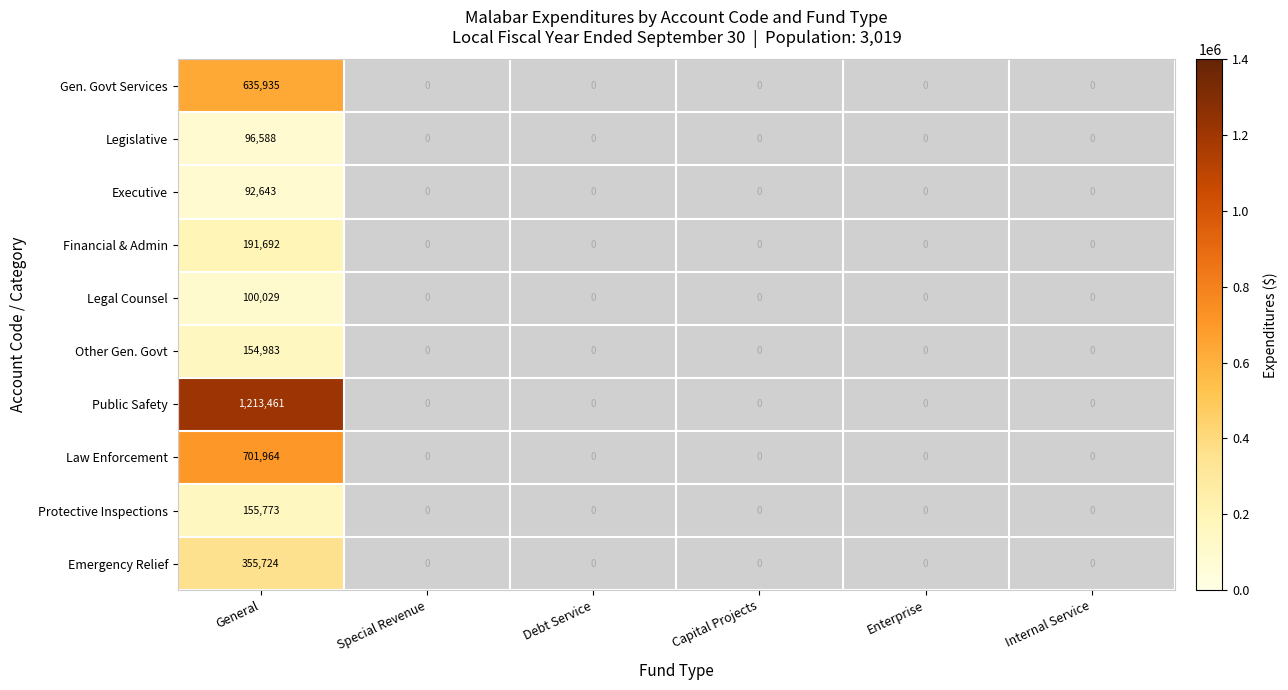

Count the number of categories in the chart.

6